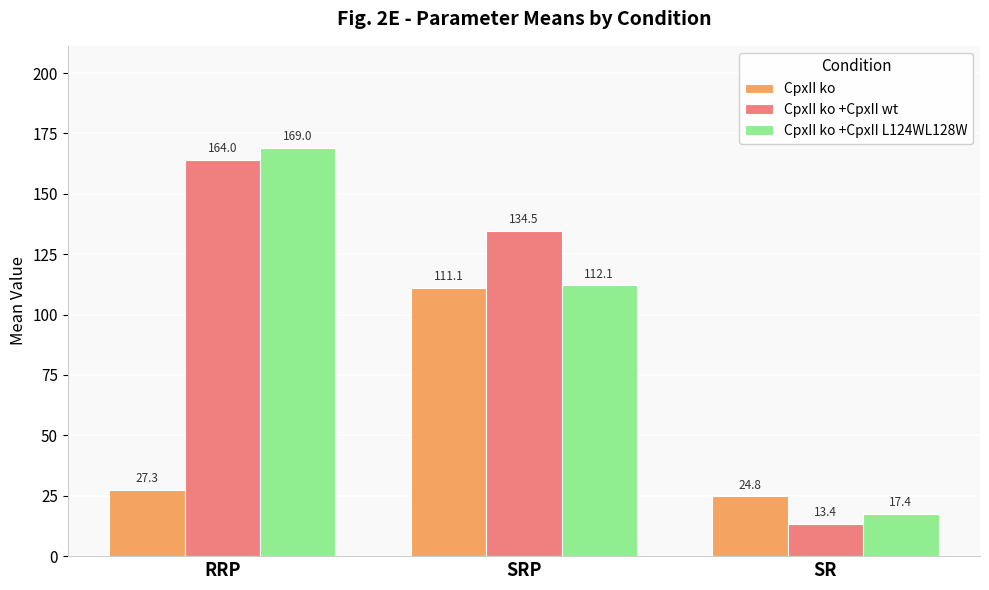

What is the label of the 3rd bar from the right?

RRP